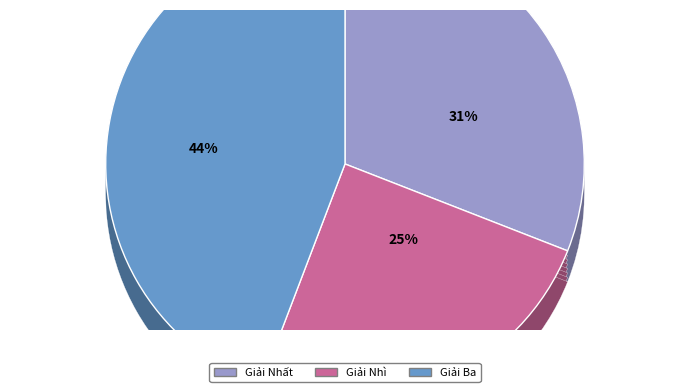

What is the ratio of the value at Nhất to the value at Ba?

0.7